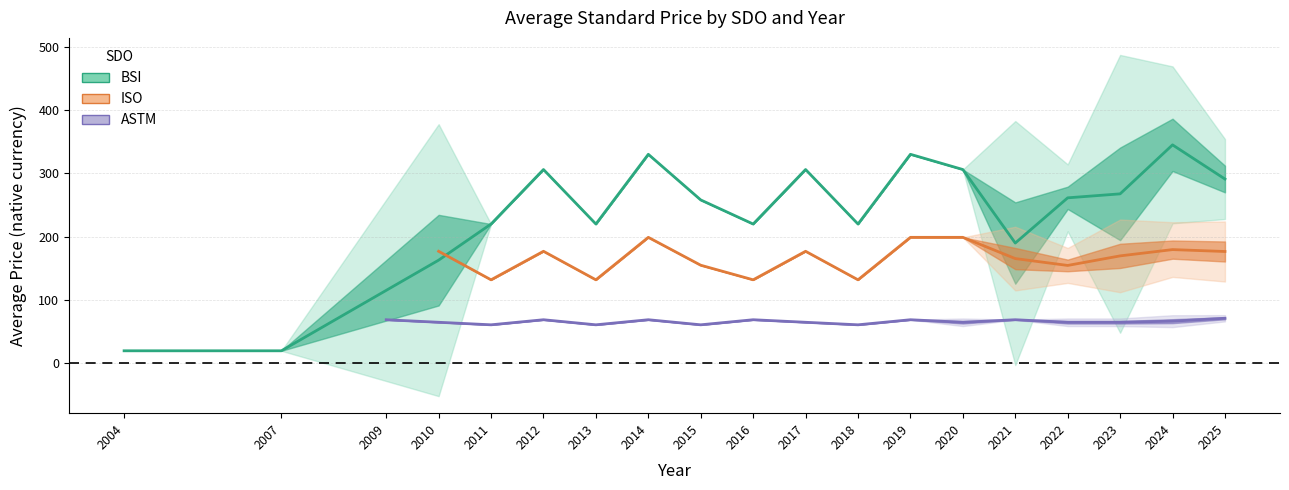

Which series has the largest range (max minus min)?

BSI